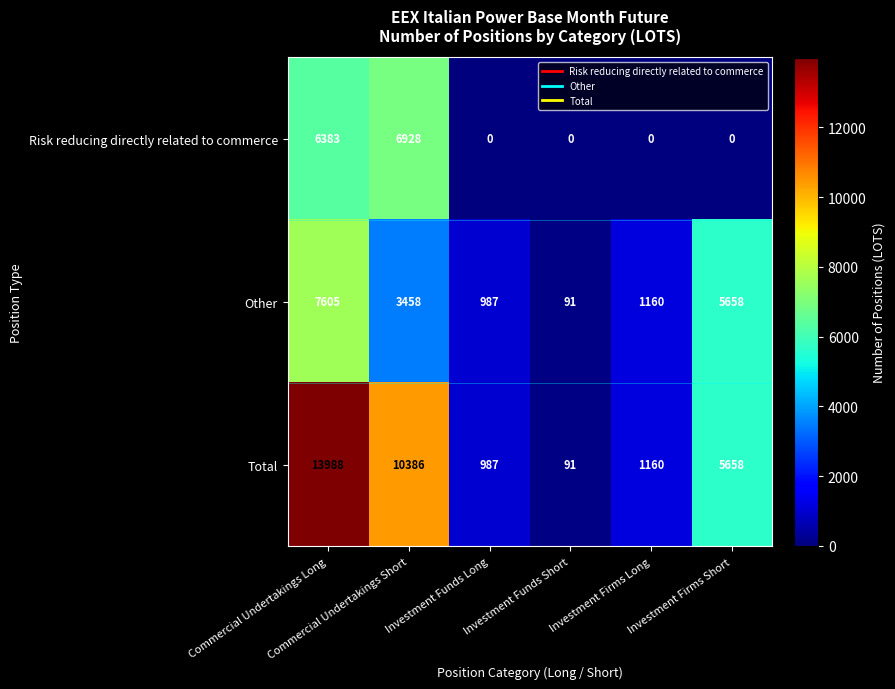

What is the difference between the second highest and minimum values in the Risk reducing directly related to commerce series?

6383